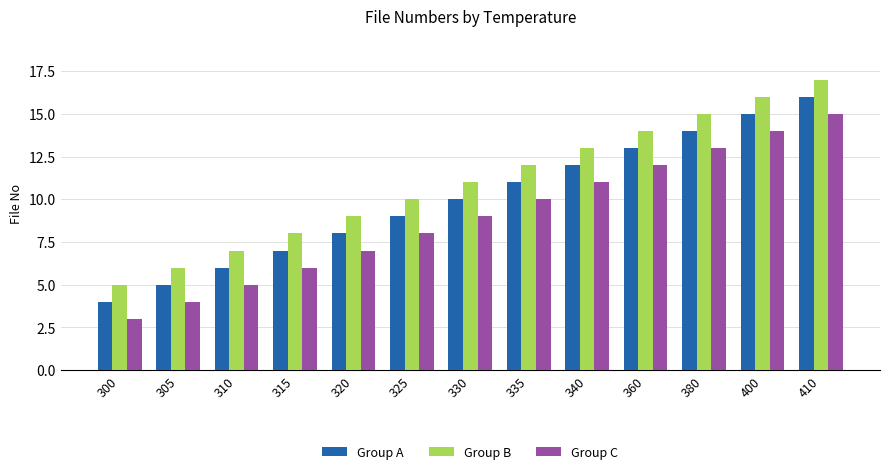

How many series are shown in this chart?

3